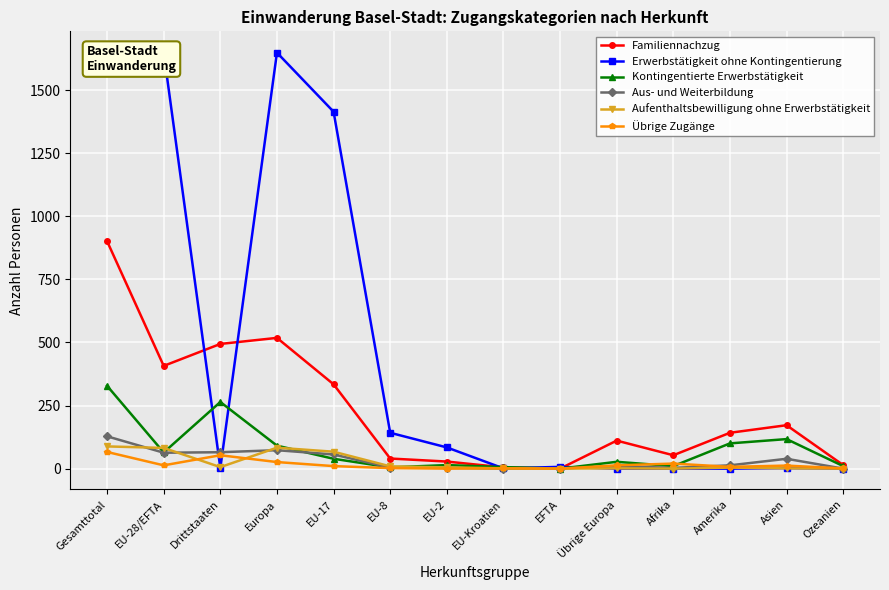

What are all the series names shown in the legend?

Familiennachzug, Erwerbstätigkeit ohne Kontingentierung, Kontingentierte Erwerbstätigkeit, Aus- und Weiterbildung, Aufenthaltsbewilligung ohne Erwerbstätigkeit, Übrige Zugänge